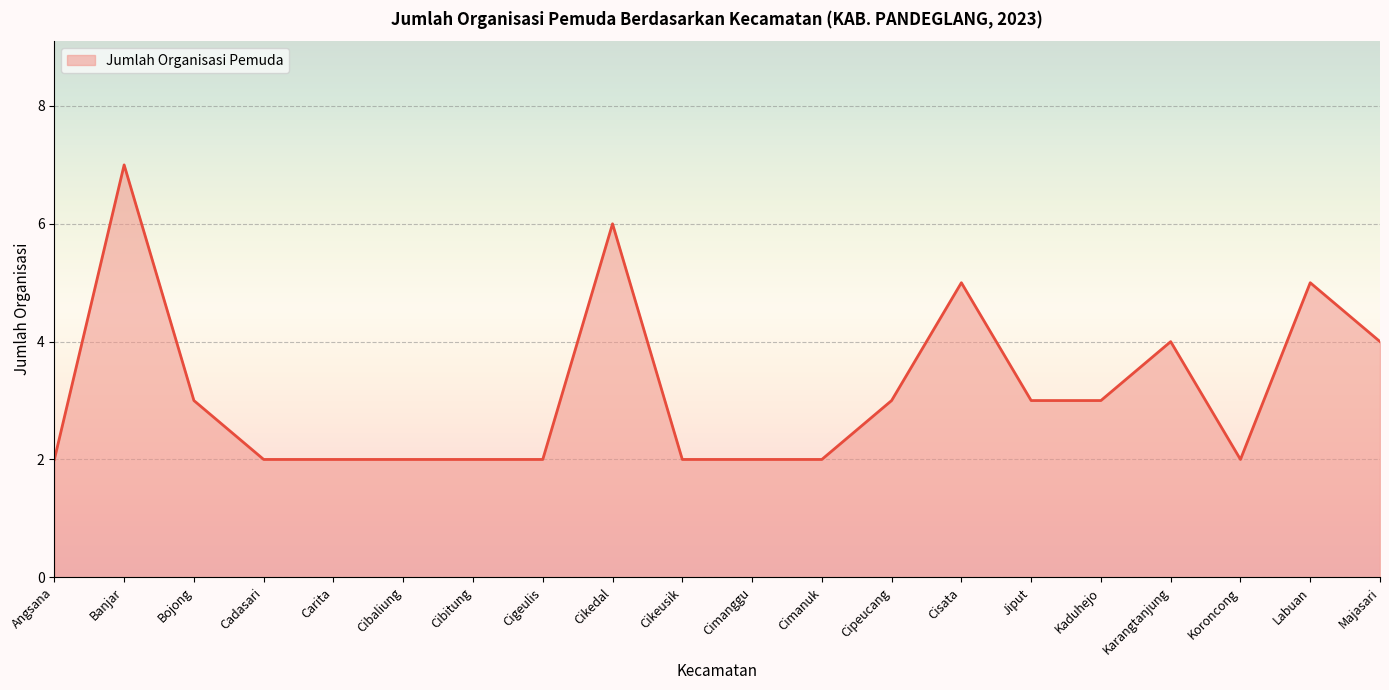

Reading right to left, extract all data points from this chart.

4	5	2	4	3	3	5	3	2	2	2	6	2	2	2	2	2	3	7	2